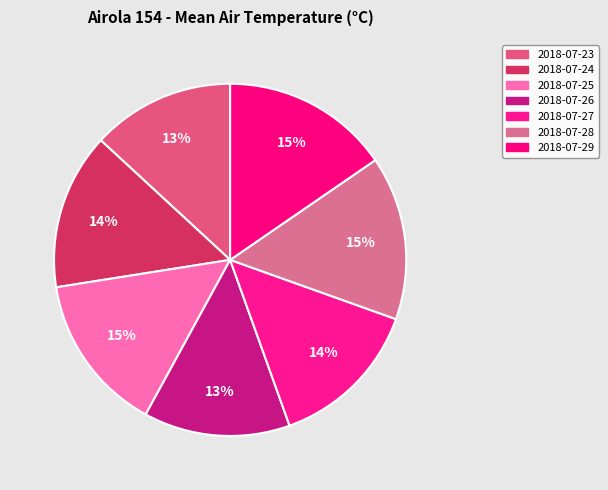

How many segments does this pie chart have?

7